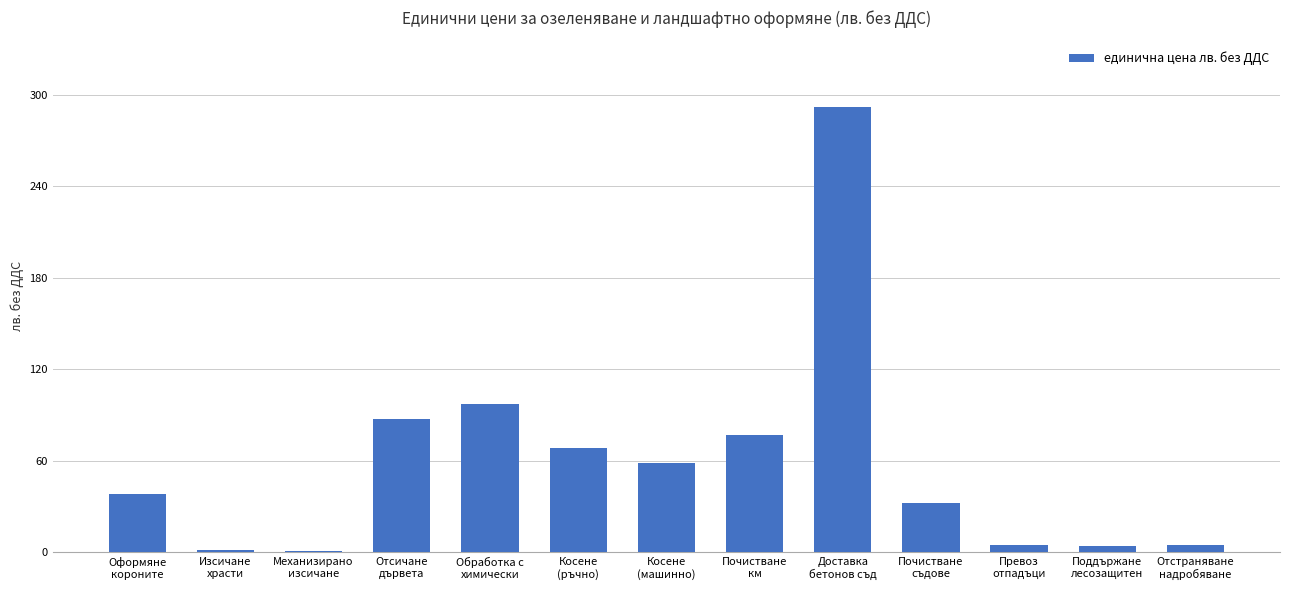

What is the maximum value shown in the chart?

291.8